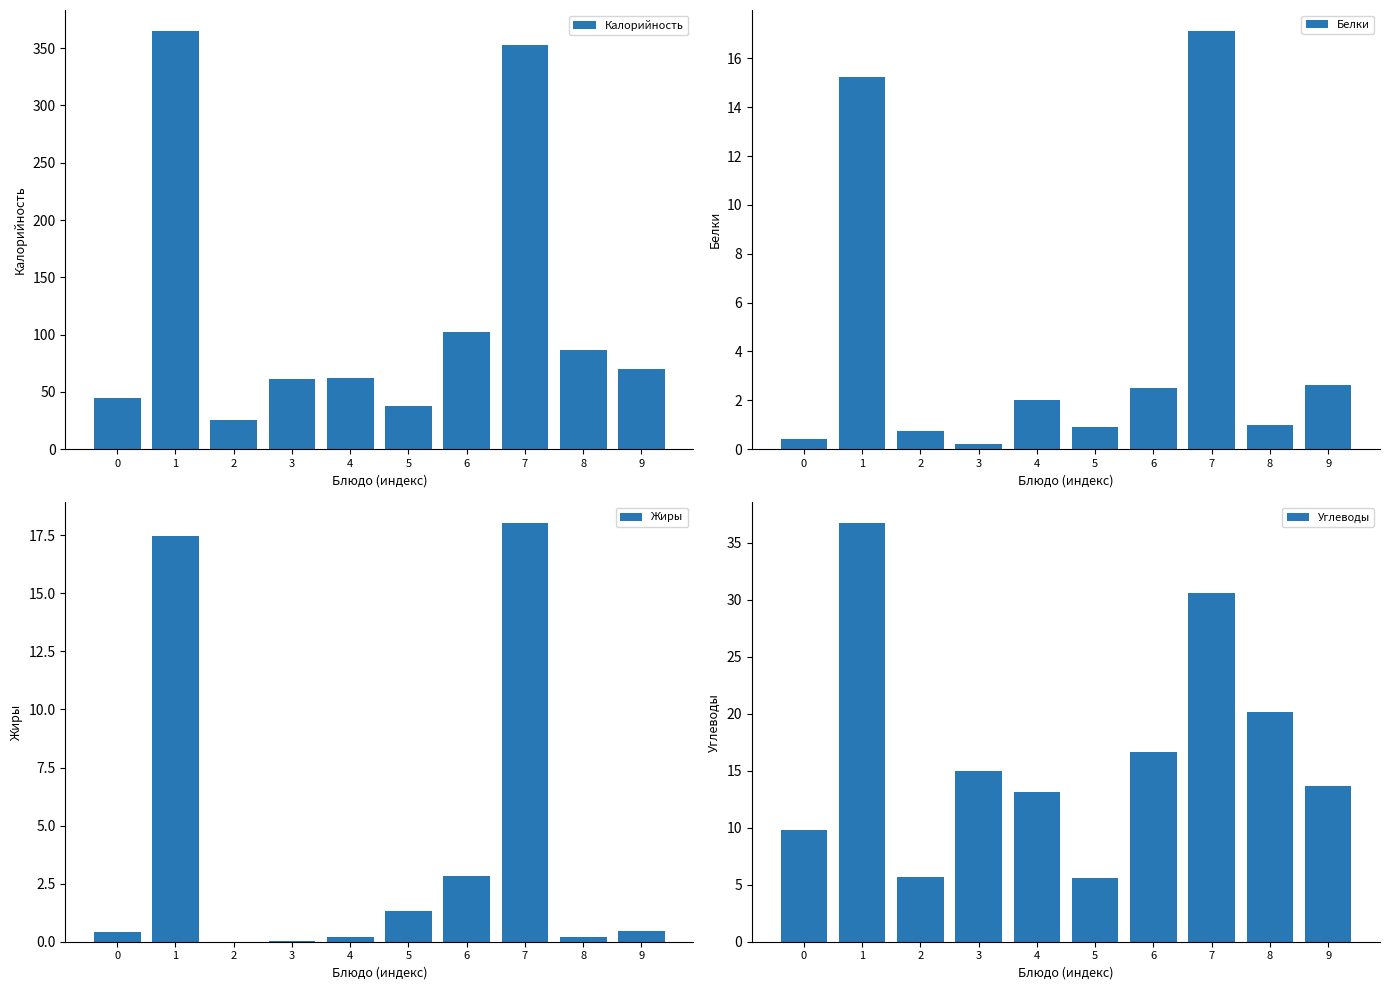

What is the value of the Калорийность bar at the 4th from the left?

61.3